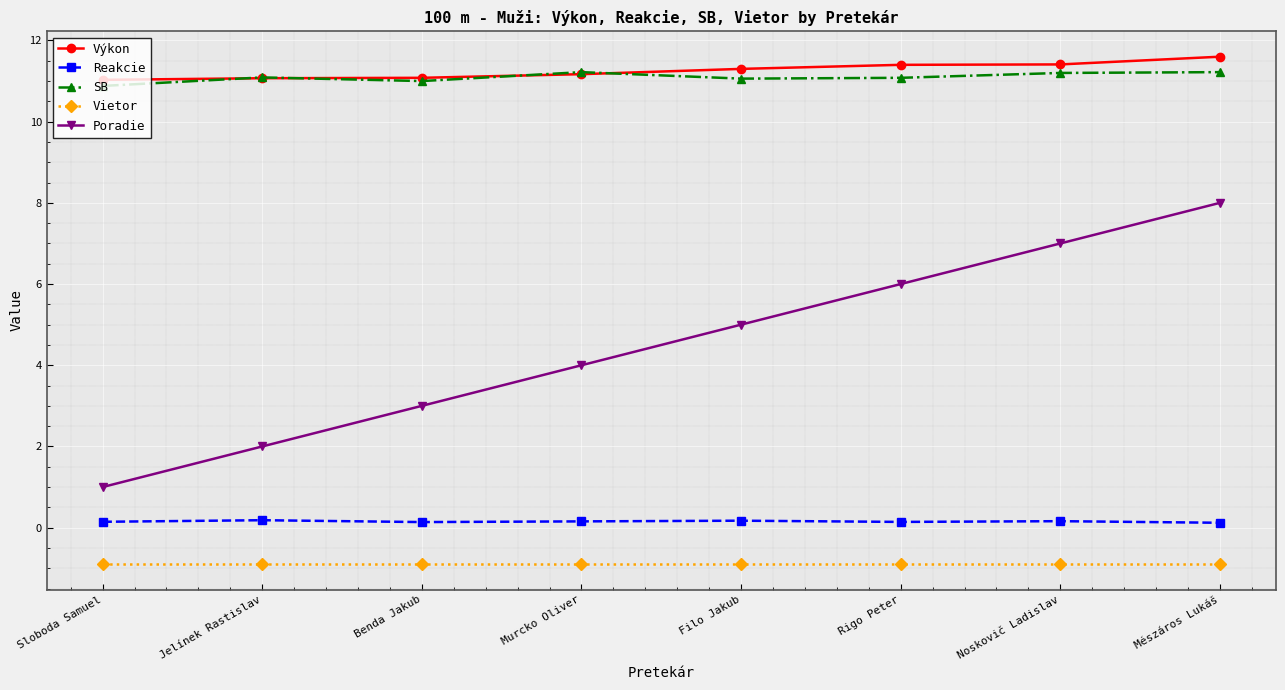

What is the approximate value of Poradie at Sloboda Samuel?

1.0